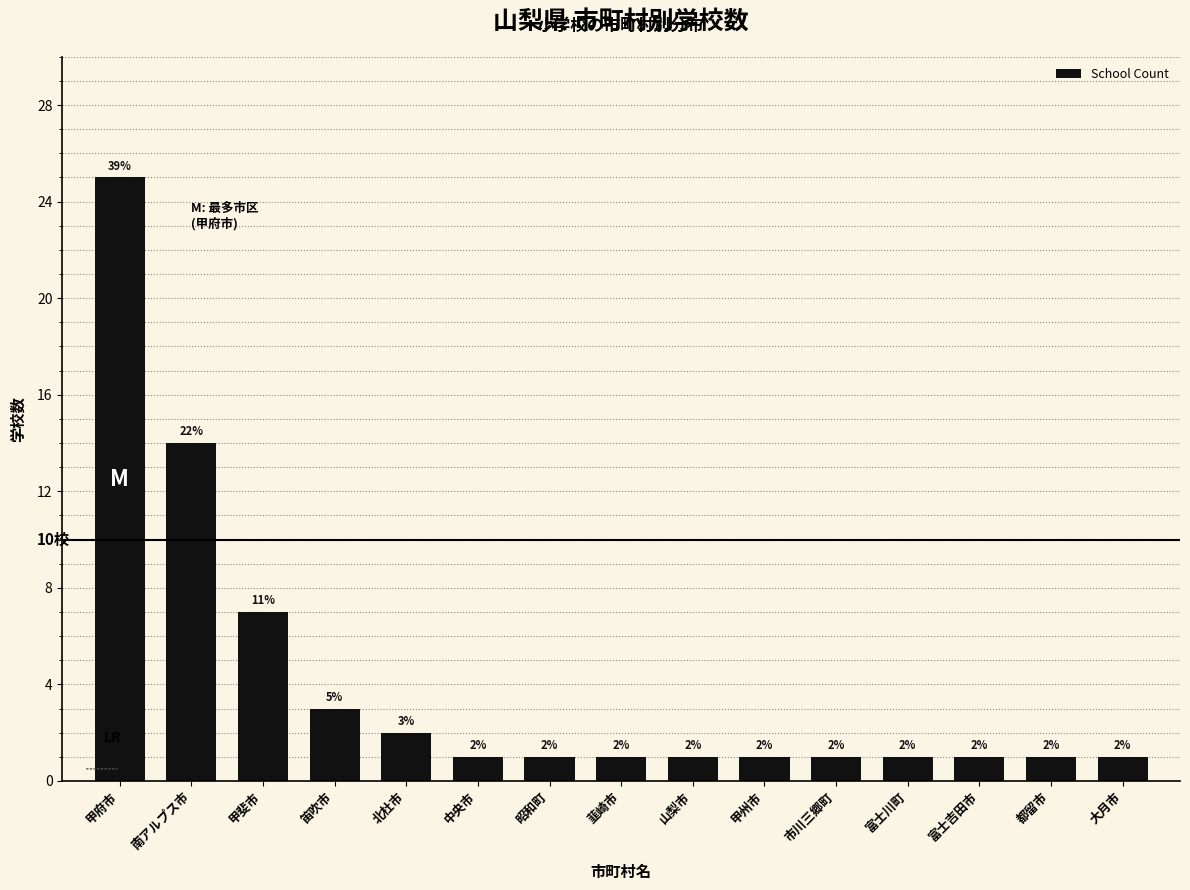

What is the minimum value shown in the chart?

1